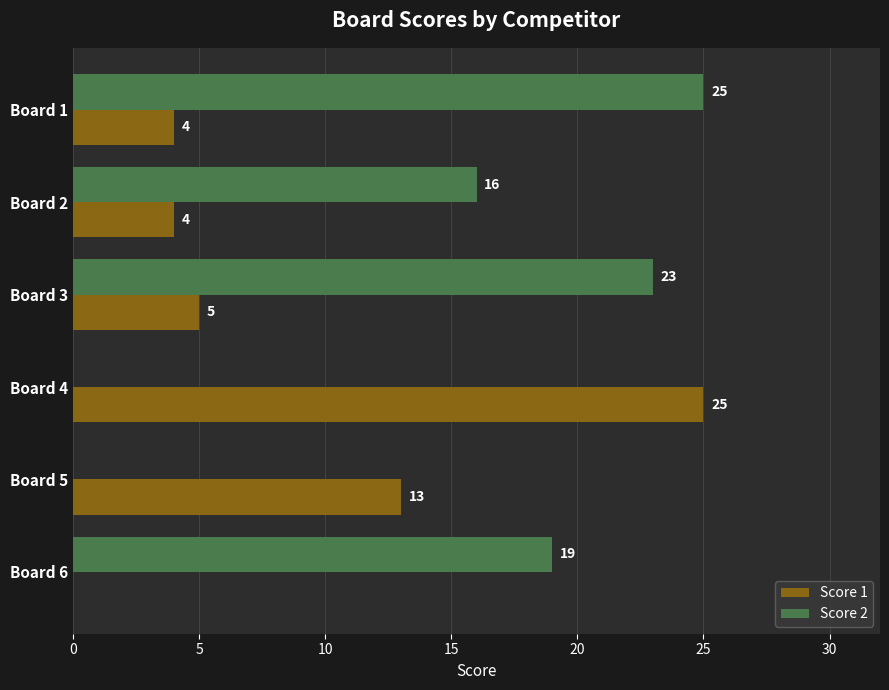

Between Board 1 and Board 6, which series saw the biggest shift?

Score 2